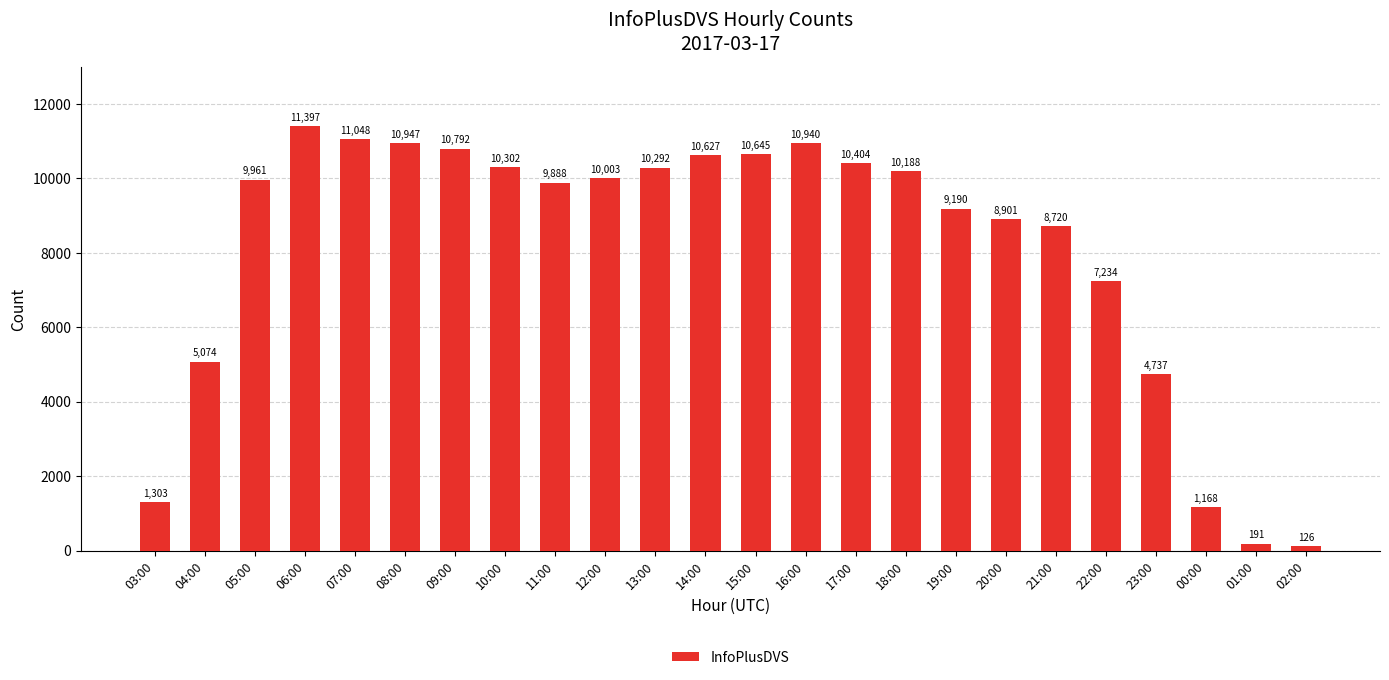

What is the label of the 20th bar from the left?

22:00